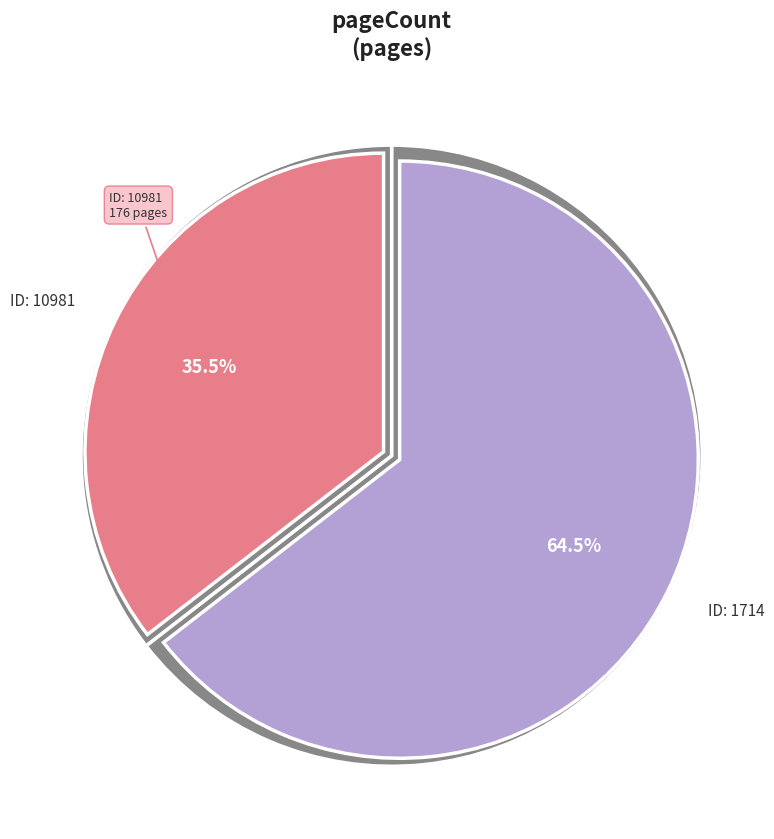

Count the number of slices in the pie.

2